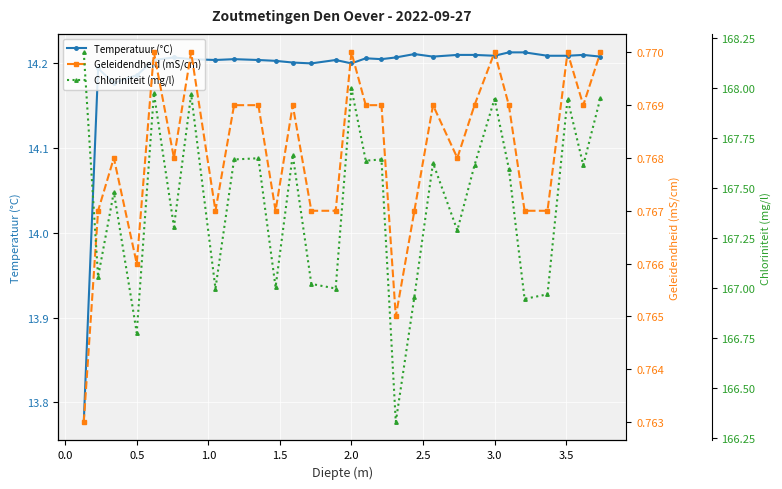

The value of Temperatuur (°C) at 3.0 is 9.2. True or false?

False